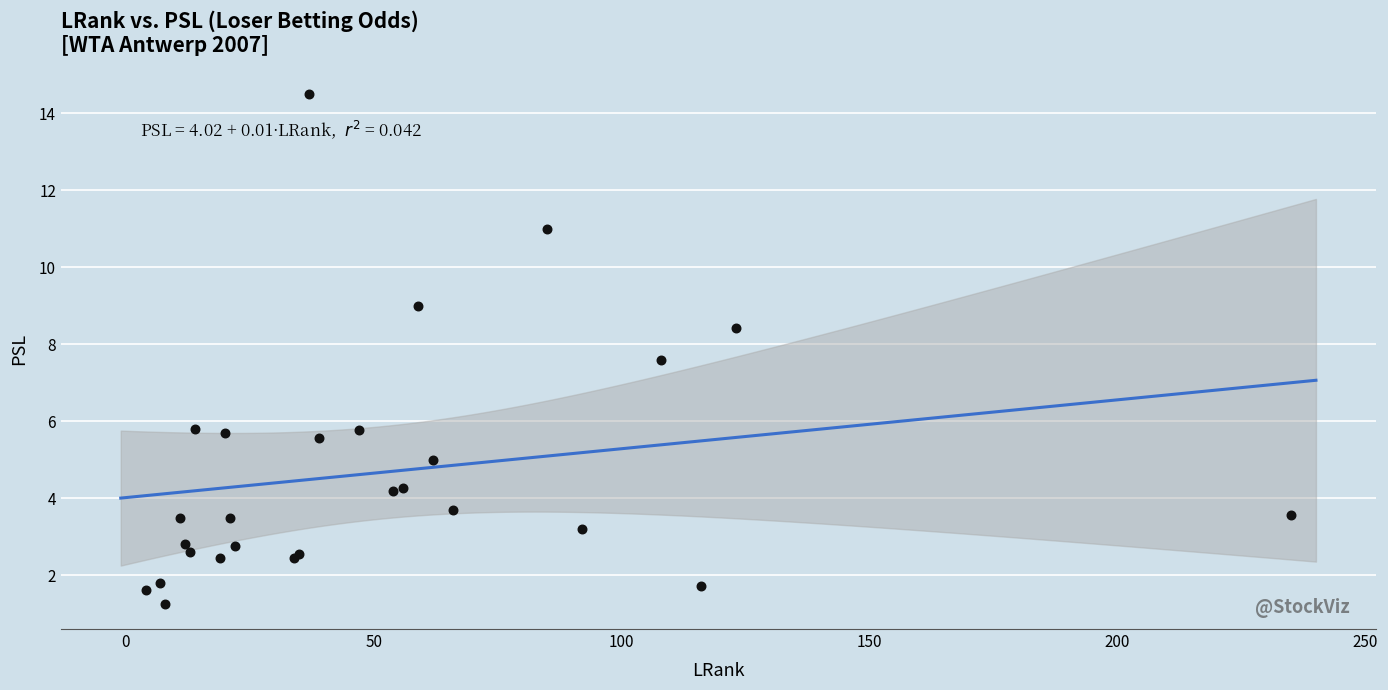

What Y value in the scatter plot is closest to 7?

7.6